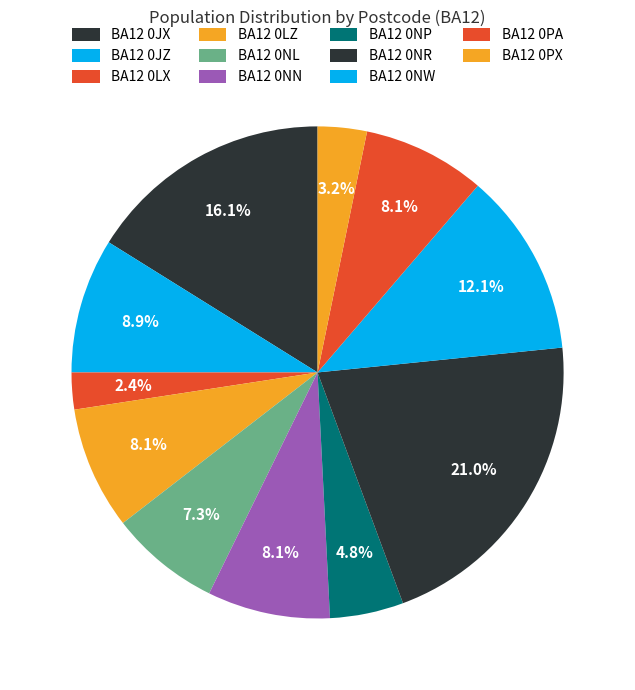

Which category has the smallest portion of the pie?

BA12 0LX